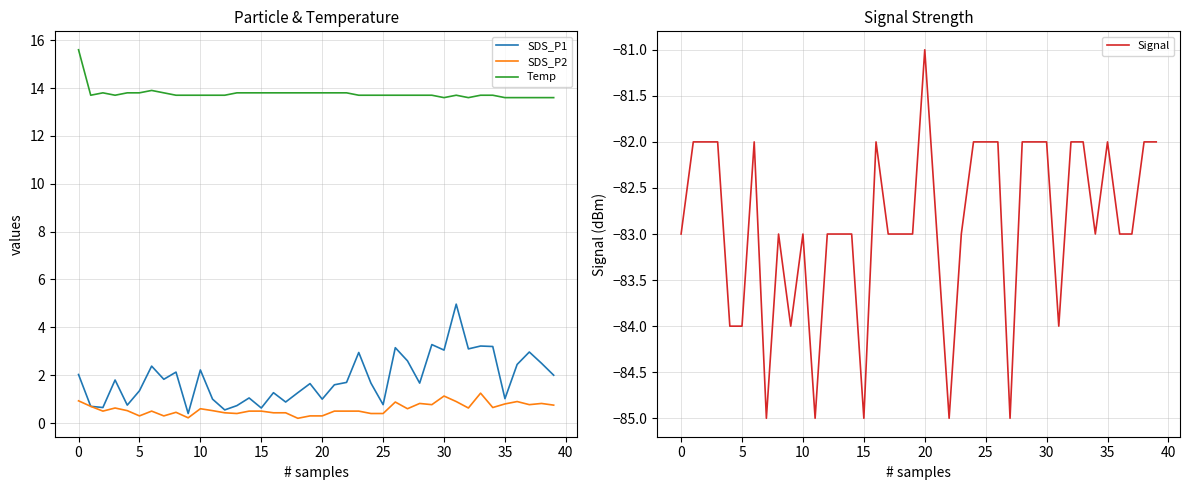

True or false: SDS_P2 and Temp intersect in this chart.

False